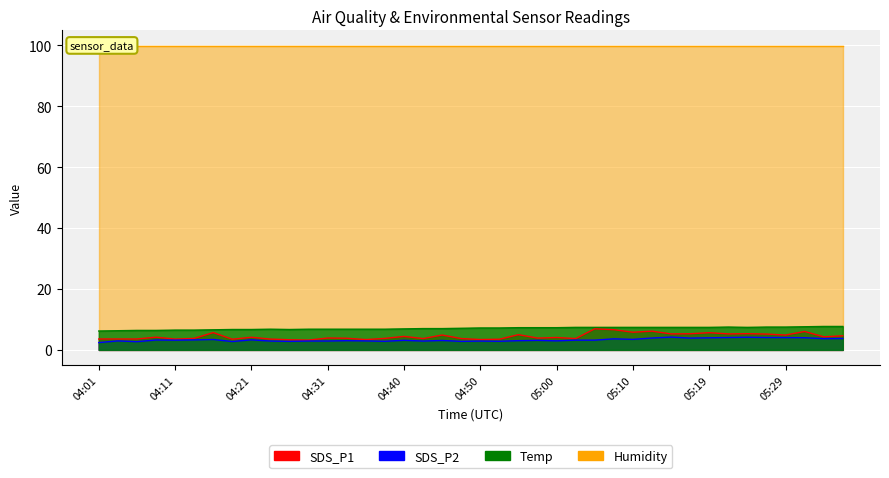

What position from the right is 05:05?

14